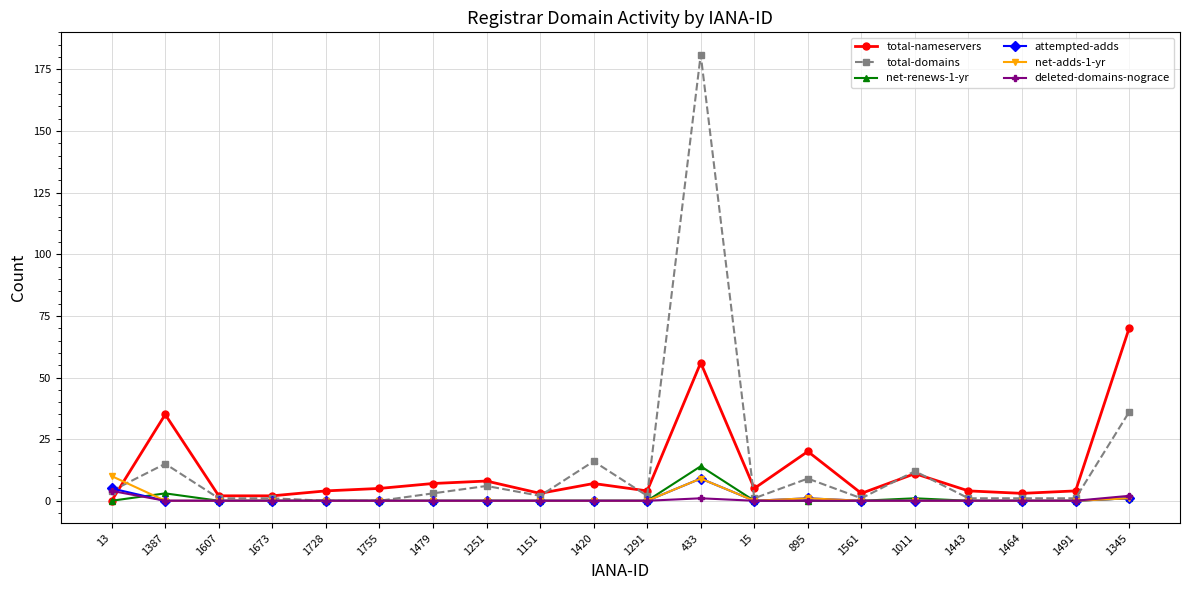

Where does the total-nameservers series first go above 5?

1387